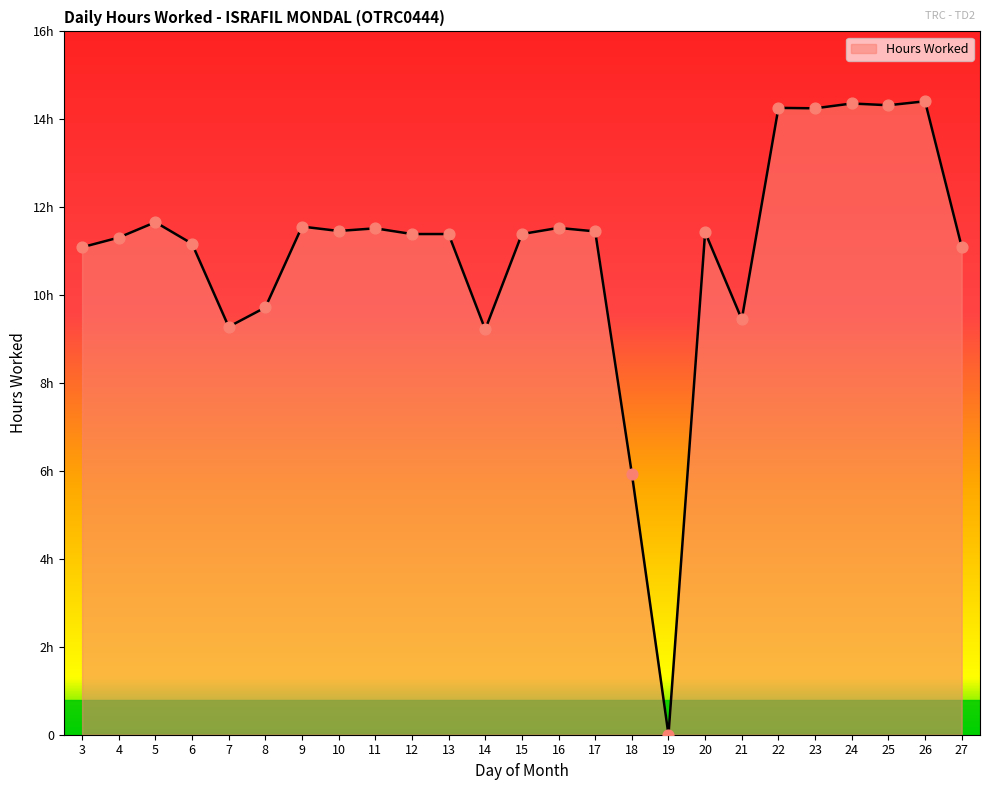

Approximately how many times larger is the value at 18 compared to 12?

0.5